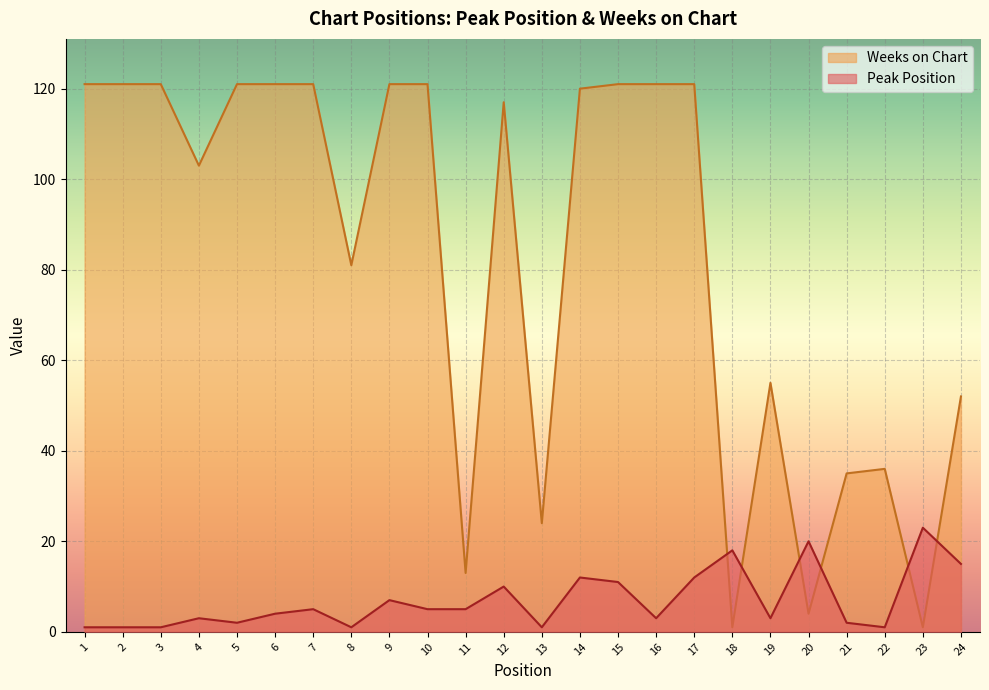

What are all the series names shown in the legend?

Weeks on Chart, Peak Position